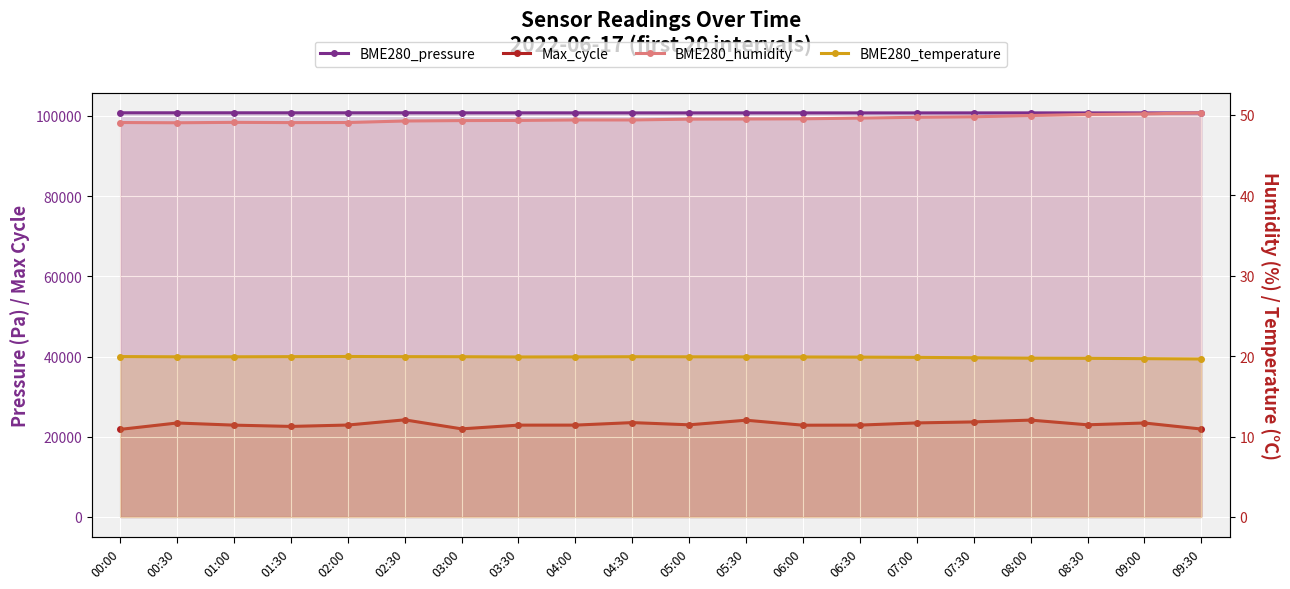

What is the difference between the second highest and second lowest values in the BME280_temperature series?

0.3